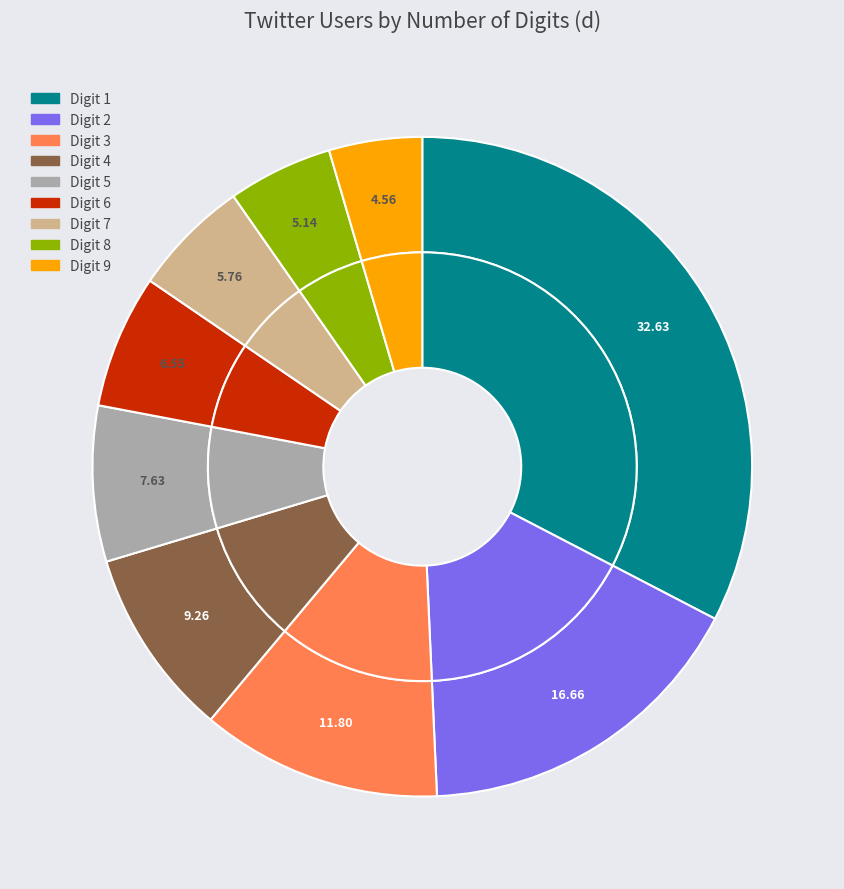

Which slice is the largest?

1